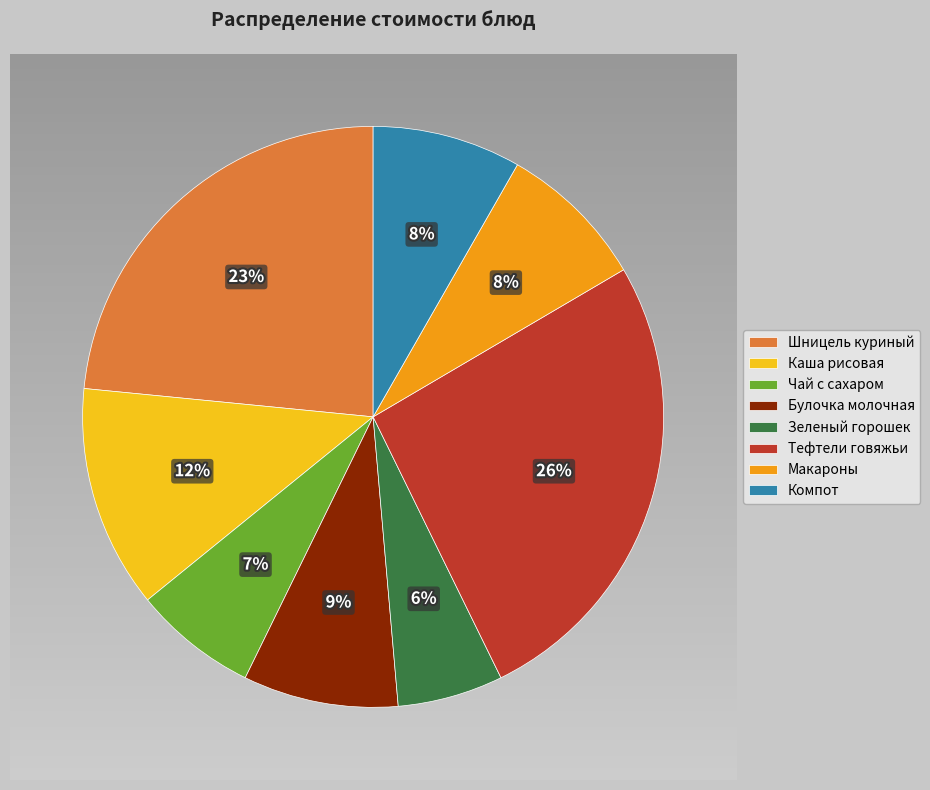

Does ЧАЙ С САХАРОМ И ЛИМОНОМ account for over 50% of the chart?

No